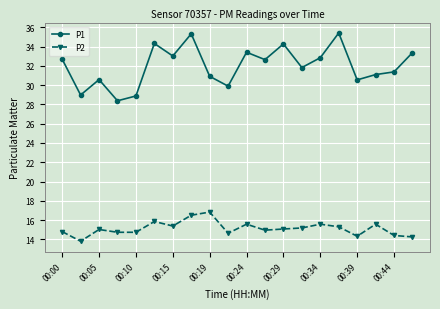

Which series has the largest total across all categories?

P1